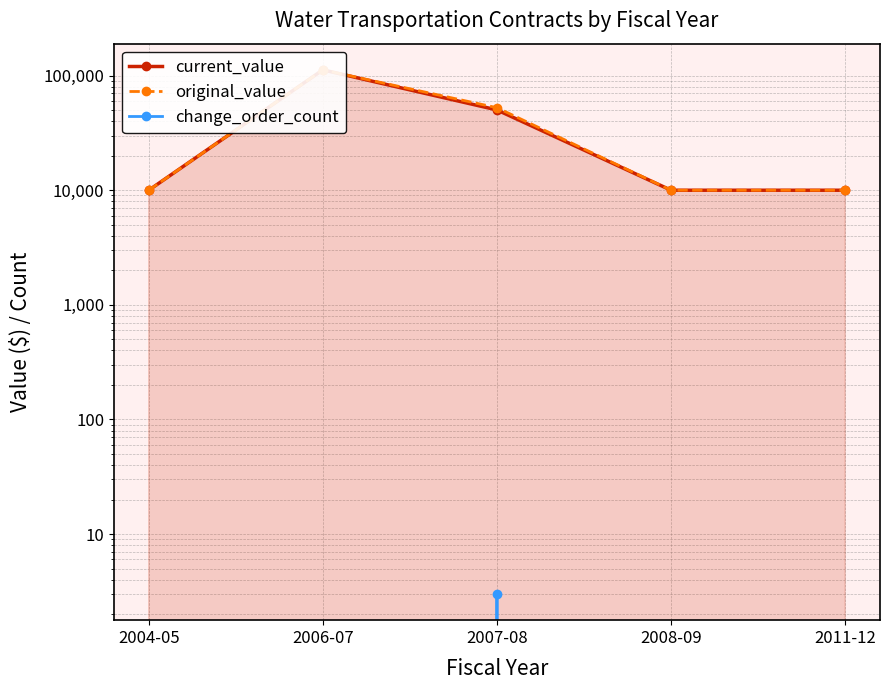

At how many categories does at least one series exceed 15664?

2